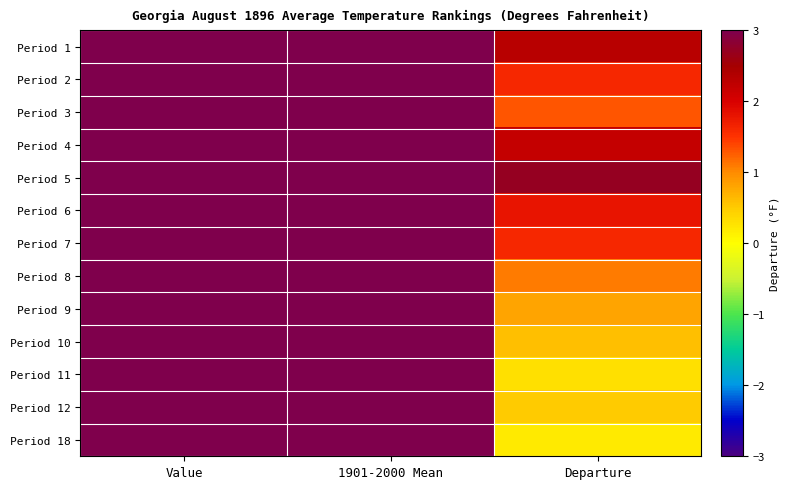

Reading right to left, transcribe all the data shown in this chart.

Period 1: Departure=2.3	1901-2000 Mean=79.0	Value=81.3
Period 2: Departure=1.6	1901-2000 Mean=79.4	Value=81.0
Period 3: Departure=1.3	1901-2000 Mean=78.7	Value=80.0
Period 4: Departure=2.2	1901-2000 Mean=76.8	Value=79.0
Period 5: Departure=2.7	1901-2000 Mean=74.0	Value=76.7
Period 6: Departure=1.8	1901-2000 Mean=70.9	Value=72.7
Period 7: Departure=1.6	1901-2000 Mean=67.7	Value=69.3
Period 8: Departure=1.1	1901-2000 Mean=65.0	Value=66.1
Period 9: Departure=0.8	1901-2000 Mean=63.0	Value=63.8
Period 10: Departure=0.6	1901-2000 Mean=62.2	Value=62.8
Period 11: Departure=0.3	1901-2000 Mean=62.4	Value=62.7
Period 12: Departure=0.5	1901-2000 Mean=63.4	Value=63.9
Period 18: Departure=0.2	1901-2000 Mean=65.9	Value=66.1